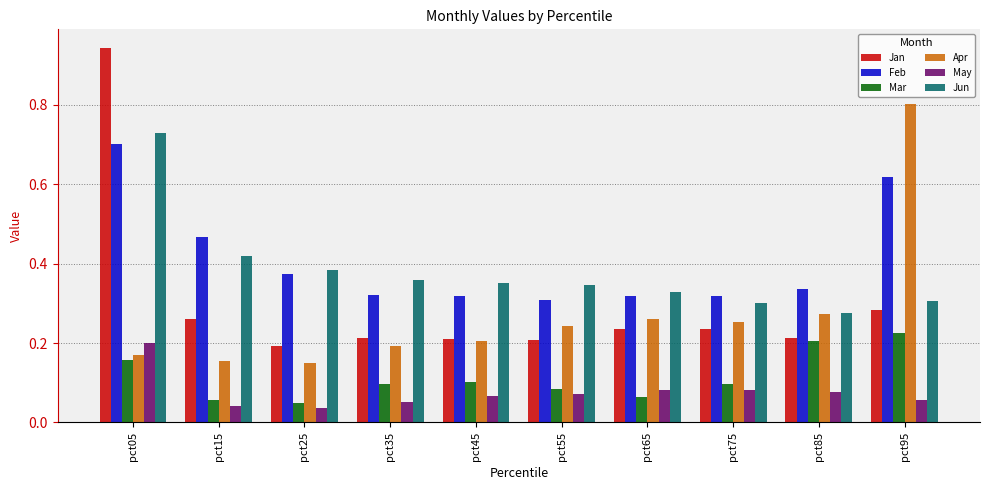

Which category has the highest value in the Mar series?

pct95